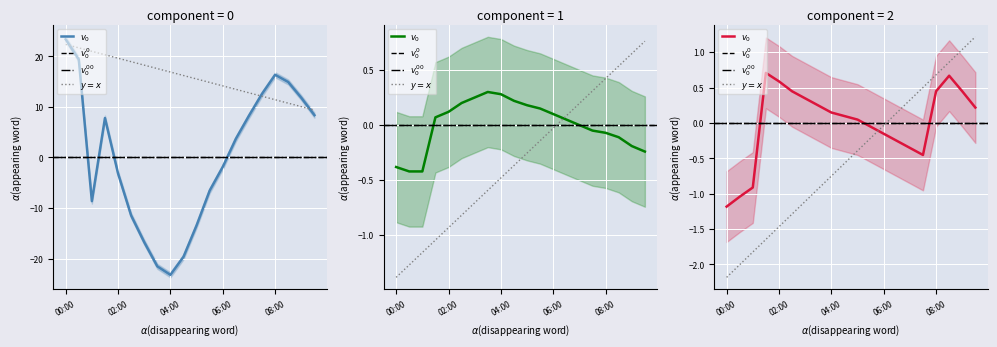

What is the label of the 5th point from the left?

02:00